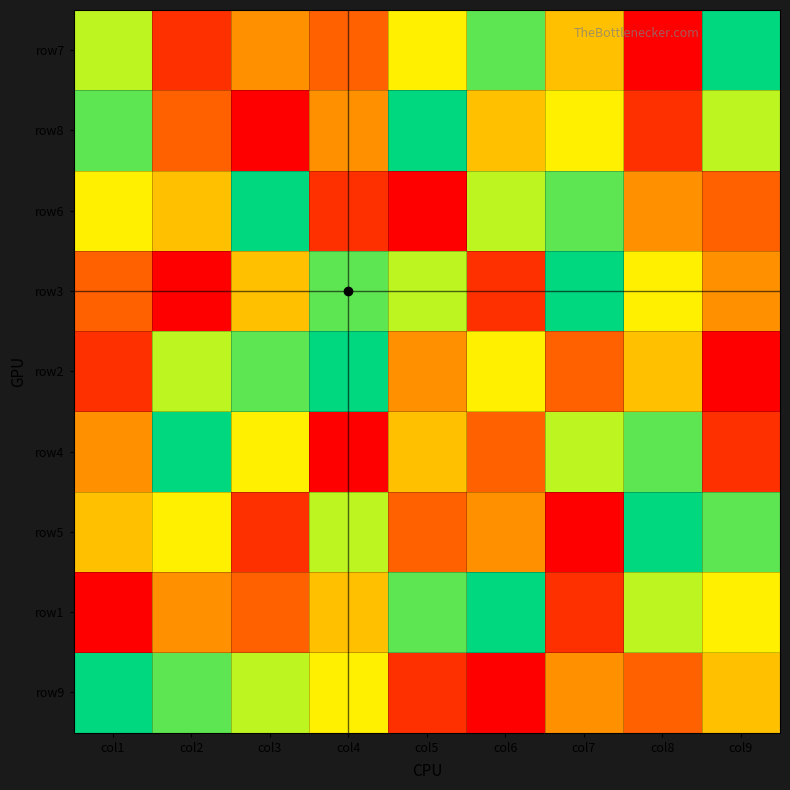

At col6, list the series in order from largest to smallest.

row1, row7, row6, row2, row8, row5, row4, row3, row9